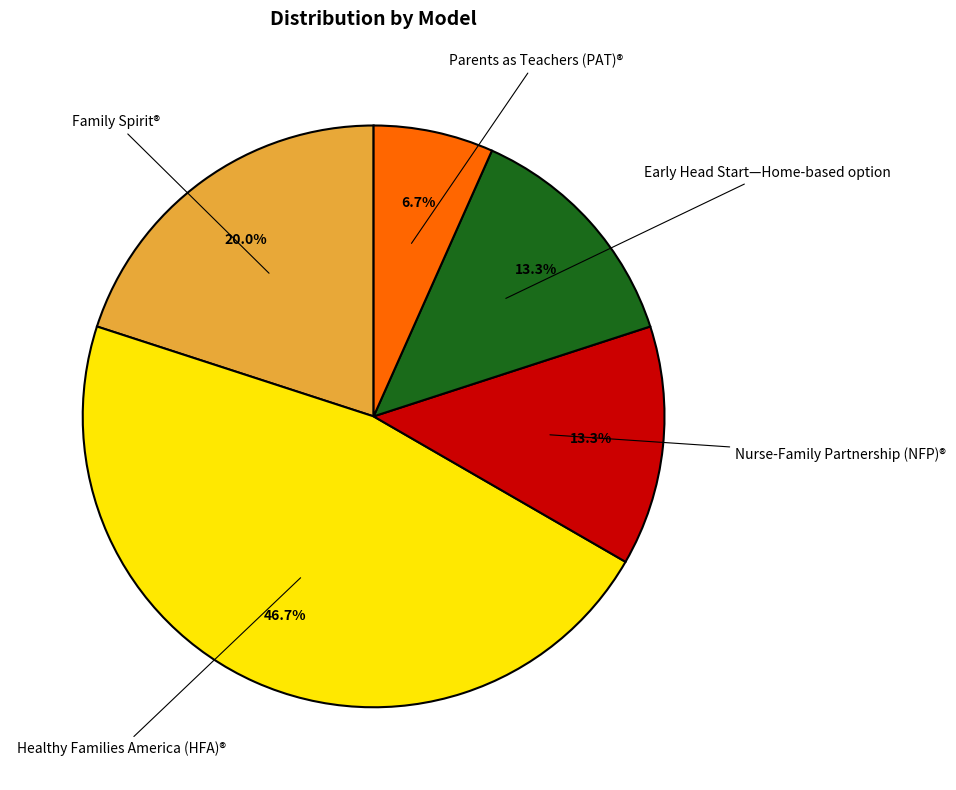

Is there a majority slice in this chart?

No